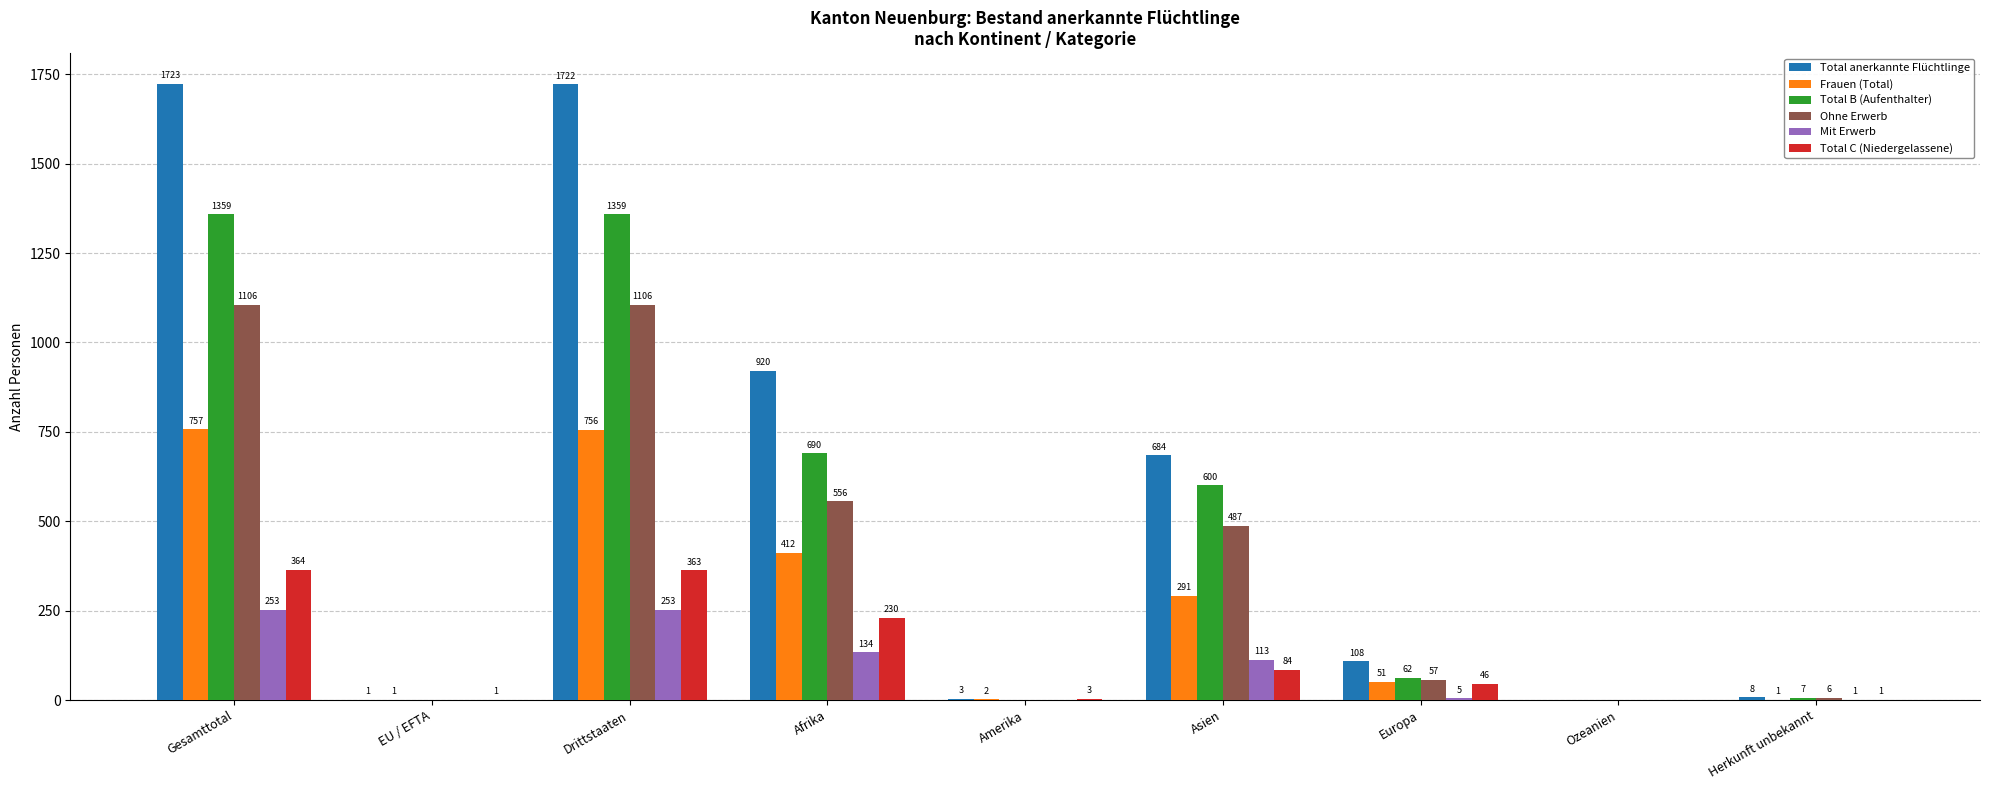

Reading left to right, list all the values displayed in this chart.

Total anerkannte Flüchtlinge: Gesamttotal=1723	EU / EFTA=1	Drittstaaten=1722	Afrika=920	Amerika=3	Asien=684	Europa=108	Ozeanien=0	Herkunft unbekannt=8
Frauen (Total): Gesamttotal=757	EU / EFTA=1	Drittstaaten=756	Afrika=412	Amerika=2	Asien=291	Europa=51	Ozeanien=0	Herkunft unbekannt=1
Total B (Aufenthalter): Gesamttotal=1359	EU / EFTA=0	Drittstaaten=1359	Afrika=690	Amerika=0	Asien=600	Europa=62	Ozeanien=0	Herkunft unbekannt=7
Ohne Erwerb: Gesamttotal=1106	EU / EFTA=0	Drittstaaten=1106	Afrika=556	Amerika=0	Asien=487	Europa=57	Ozeanien=0	Herkunft unbekannt=6
Mit Erwerb: Gesamttotal=253	EU / EFTA=0	Drittstaaten=253	Afrika=134	Amerika=0	Asien=113	Europa=5	Ozeanien=0	Herkunft unbekannt=1
Total C (Niedergelassene): Gesamttotal=364	EU / EFTA=1	Drittstaaten=363	Afrika=230	Amerika=3	Asien=84	Europa=46	Ozeanien=0	Herkunft unbekannt=1